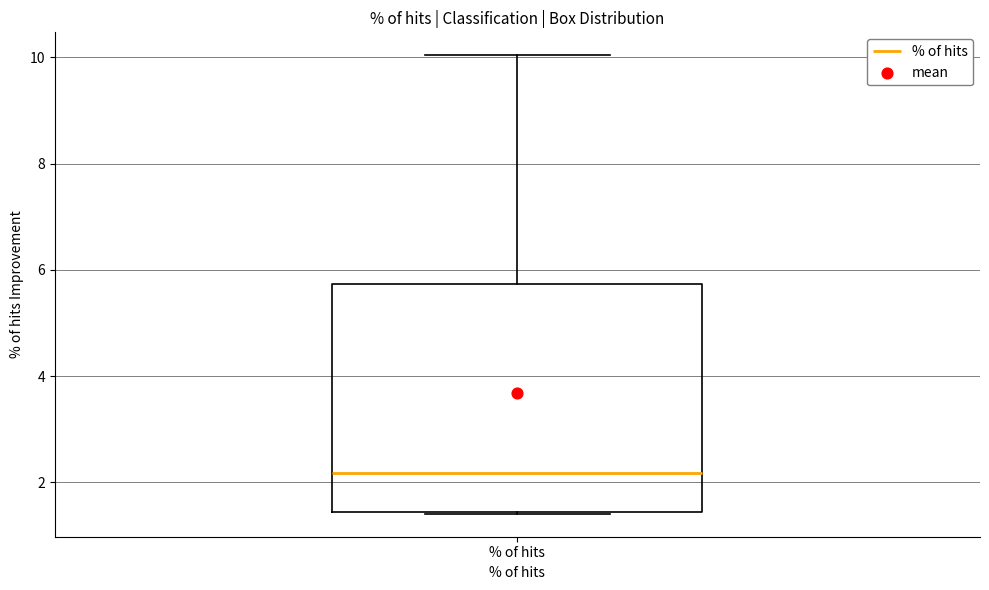

Read this box plot against the y-axis: the position of the median line, the range covered by the box, and the ends of both whiskers. The values are not printed on the chart, so give them approximately, as read against the axis.

median 2.2, box 1.4 to 5.8, whiskers 1.4 to 10.0